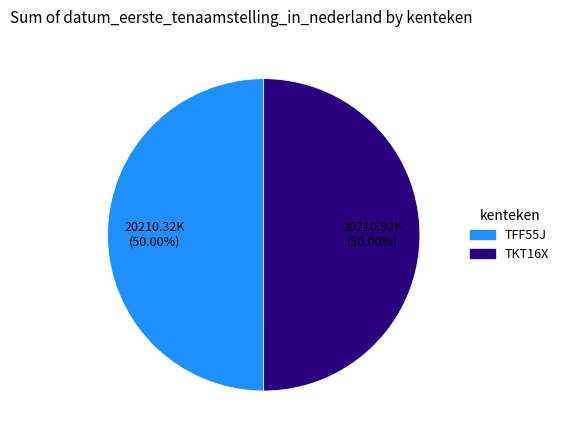

What is the ratio of the value at TFF55J to the value at TKT16X?

1.0